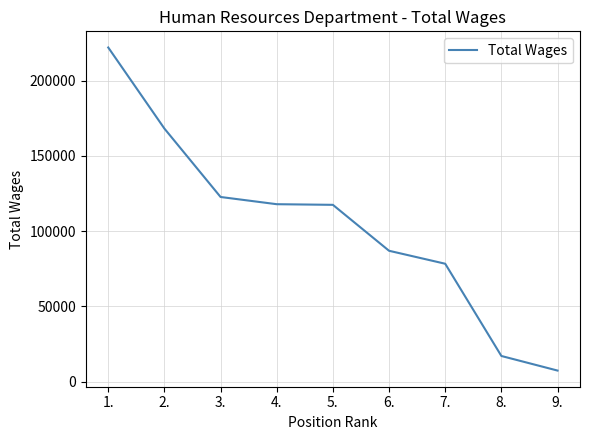

Which label corresponds to the smallest value in the chart?

9.